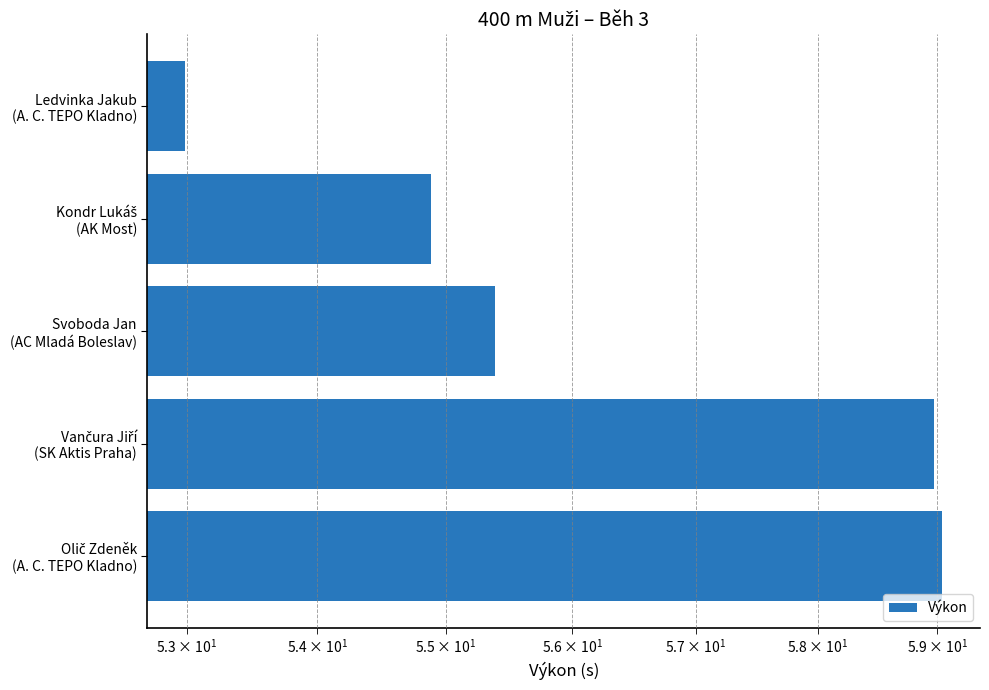

Between Kondr Lukáš (AK Most) and Svoboda Jan (AC Mladá Boleslav), which is larger?

Svoboda Jan (AC Mladá Boleslav)